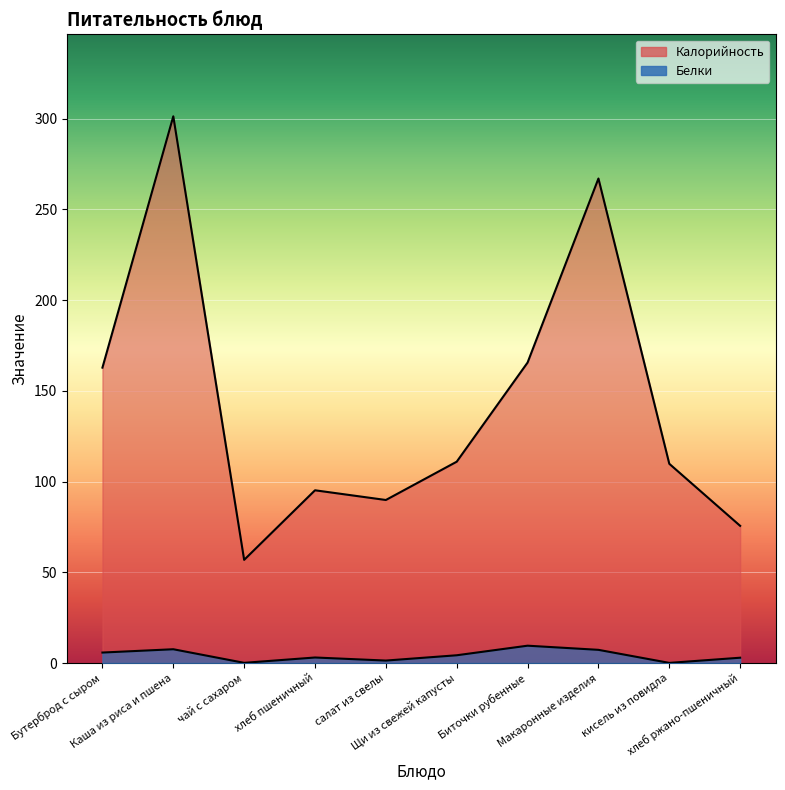

How many lines are shown in the chart?

2